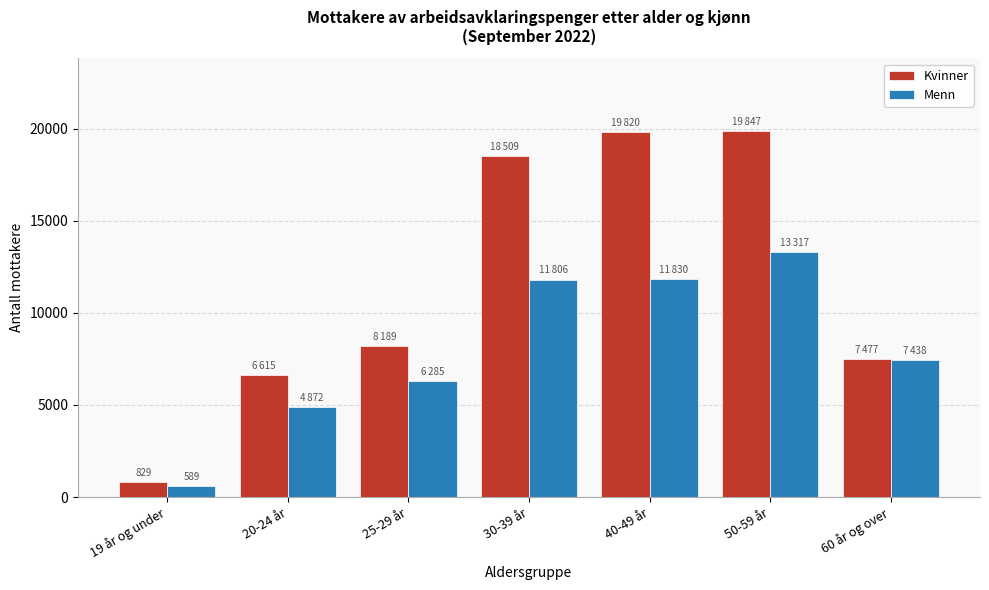

What is the smallest value displayed?

589